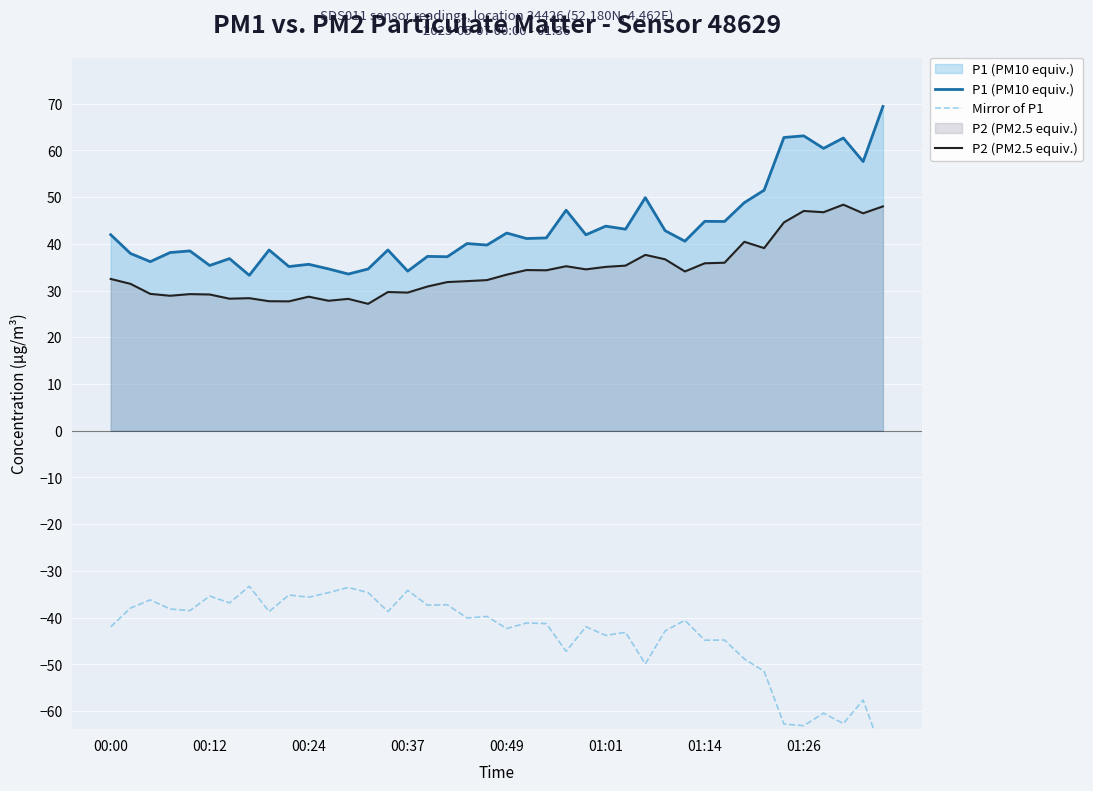

Which series has the widest spread of values?

P1 (PM10 equiv.)